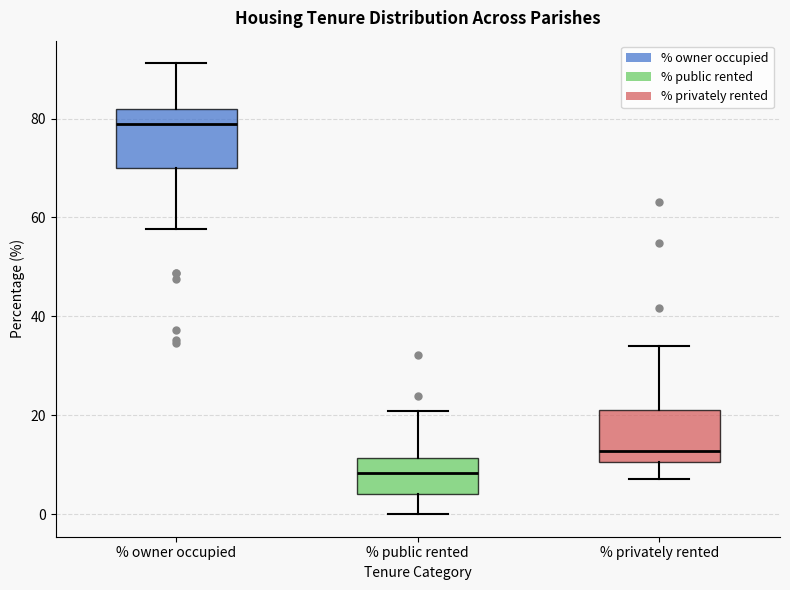

Where is the upper edge of the box for % privately rented on the y-axis? The values are not printed on the chart, so give them approximately, as read against the axis.

22